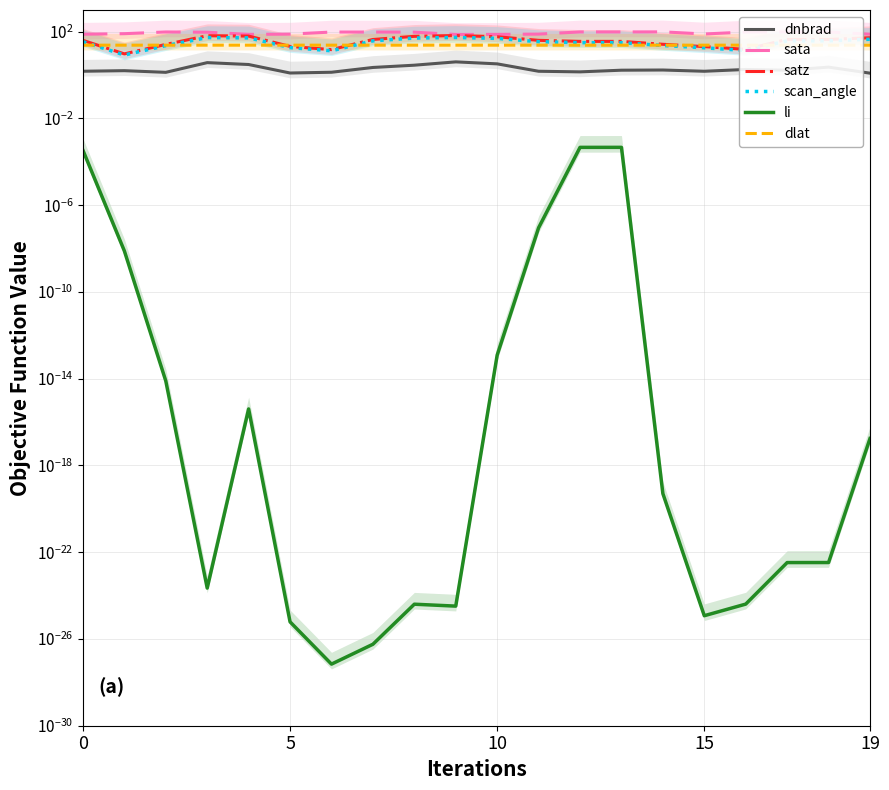

What is the label of the 7th point from the right?

13